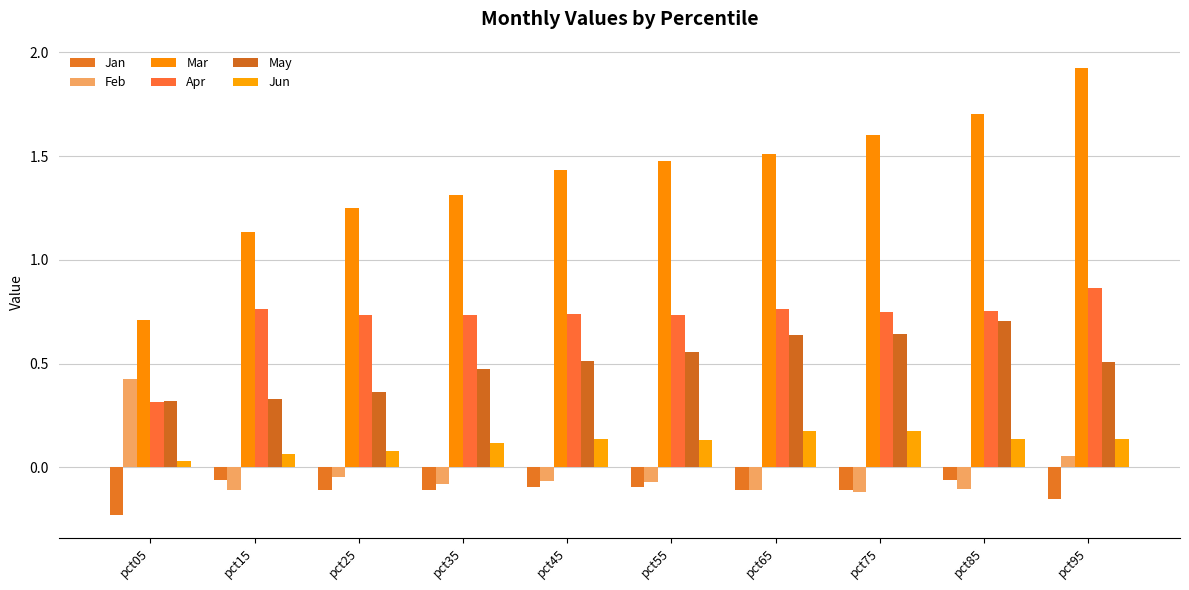

What is the value of the Mar bar at the 9th from the left?

1.7